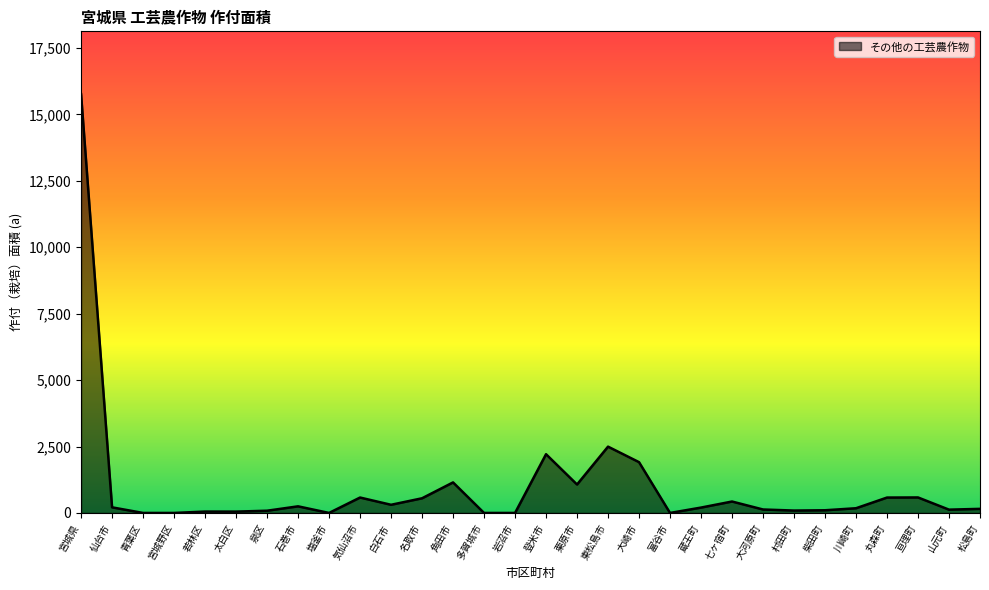

The value at 丸森町 is 579. True or false?

True